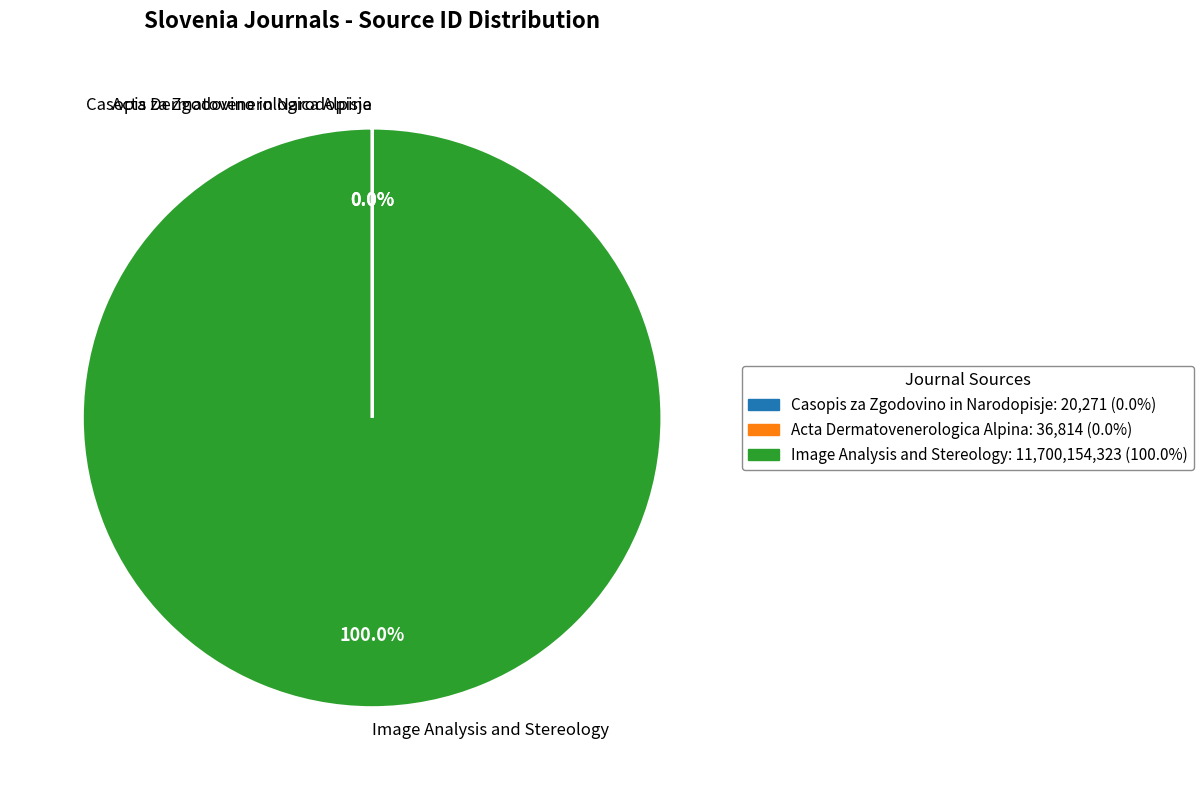

Does any single category account for the majority?

Yes